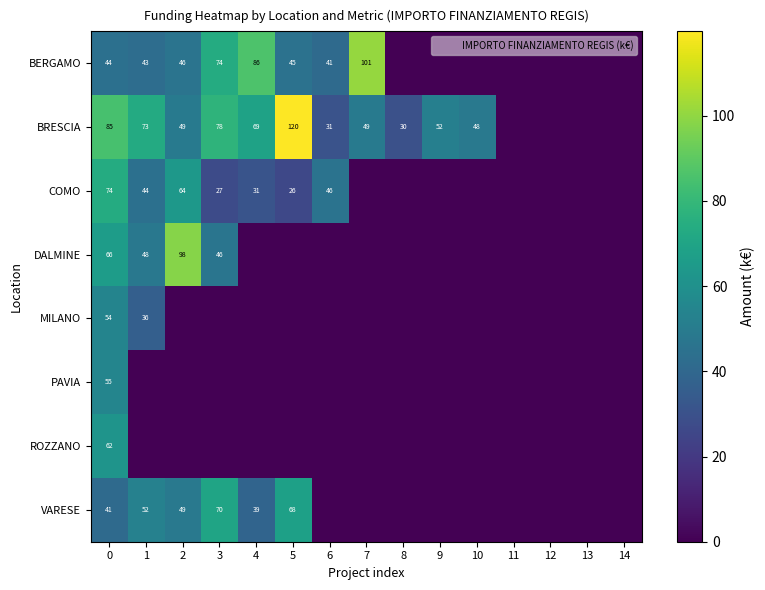

Read the MILANO value at 1.

36.1